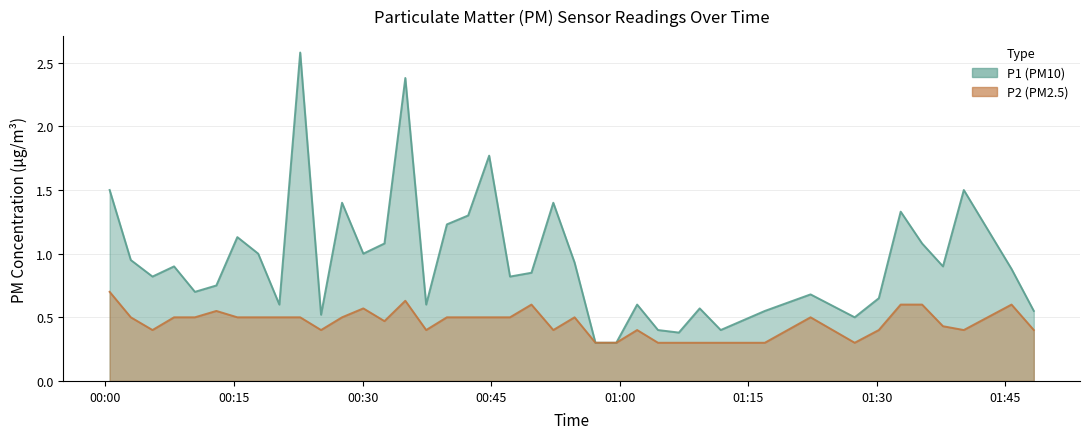

List the series in order of their overall mean, highest first.

P1 (PM10), P2 (PM2.5)